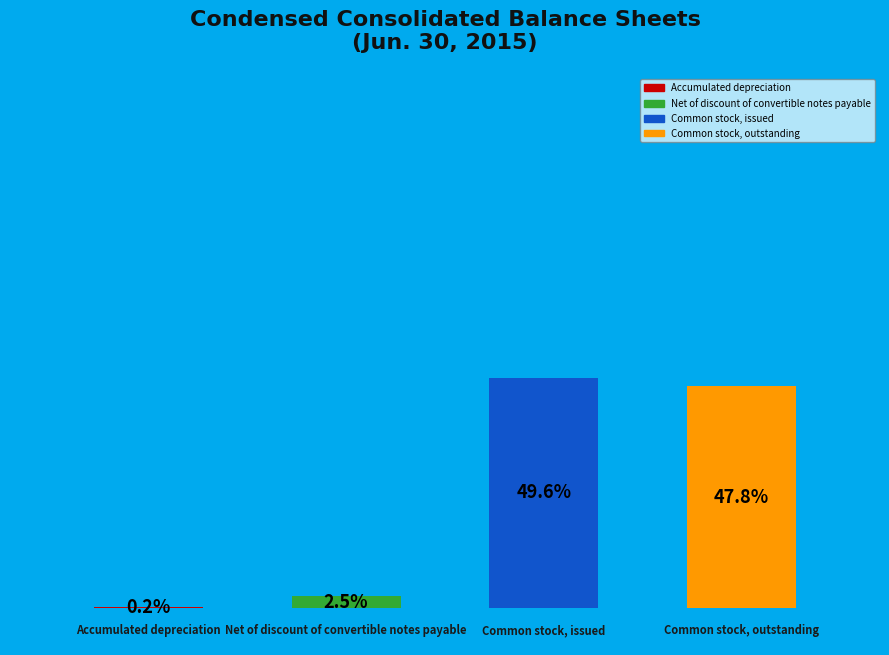

Is Common stock, outstanding the majority of the pie?

No